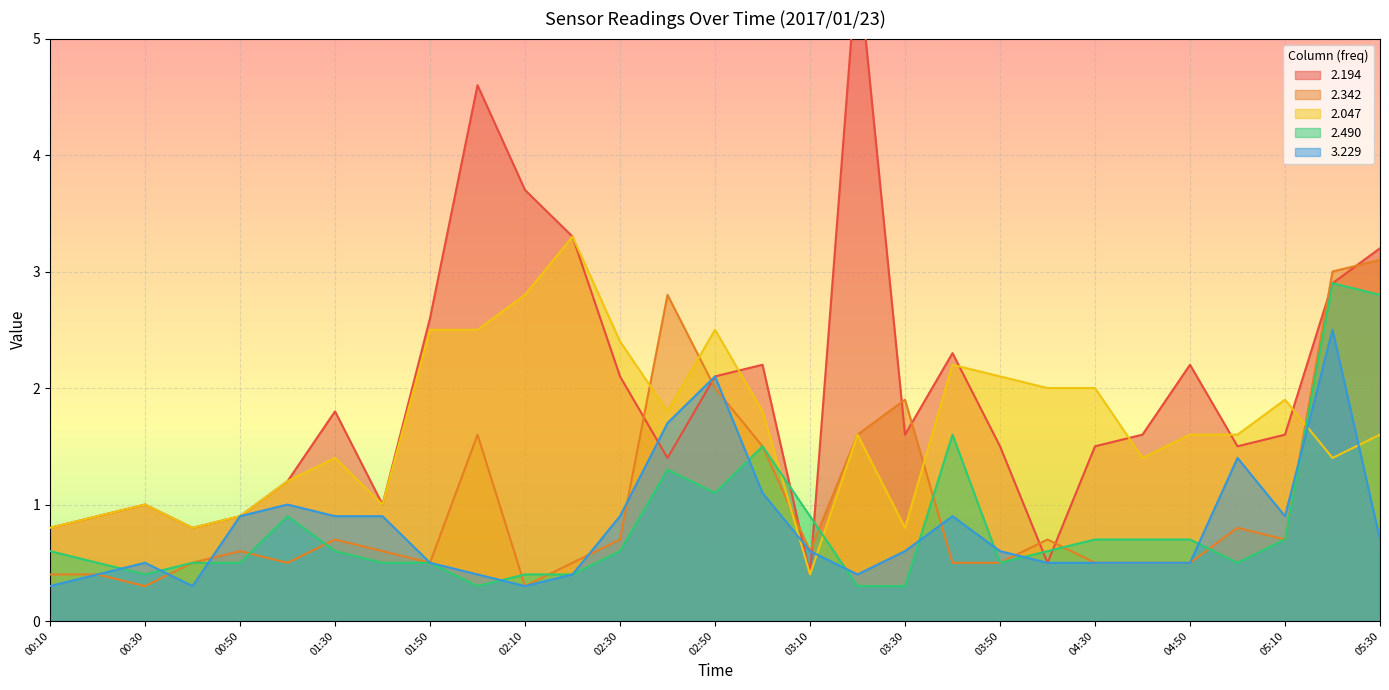

The value of 2.490 at 04:50 is 0.7. True or false?

True